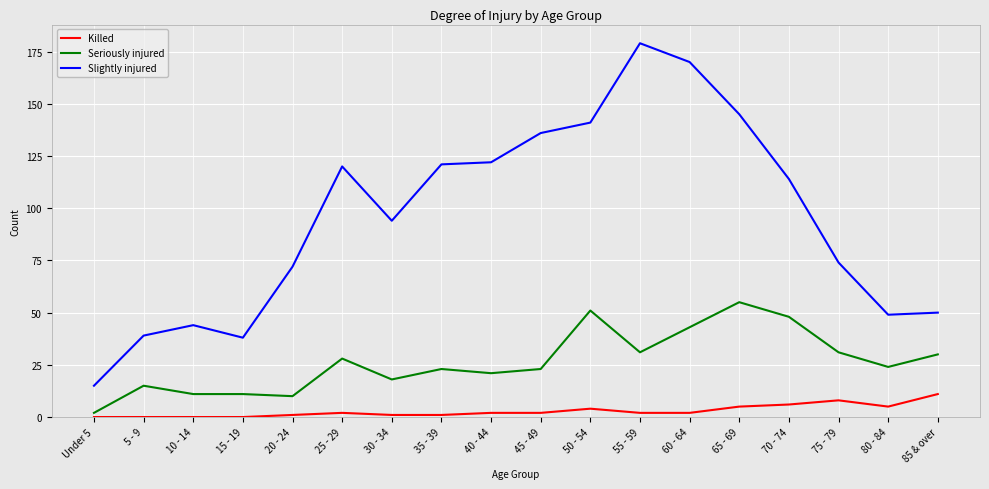

True or false: Killed has more than 0 points higher than both neighbors.

True